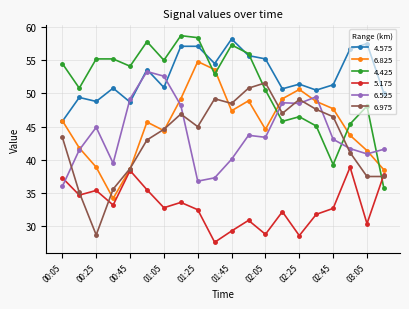

What is the greatest value displayed?

58.7